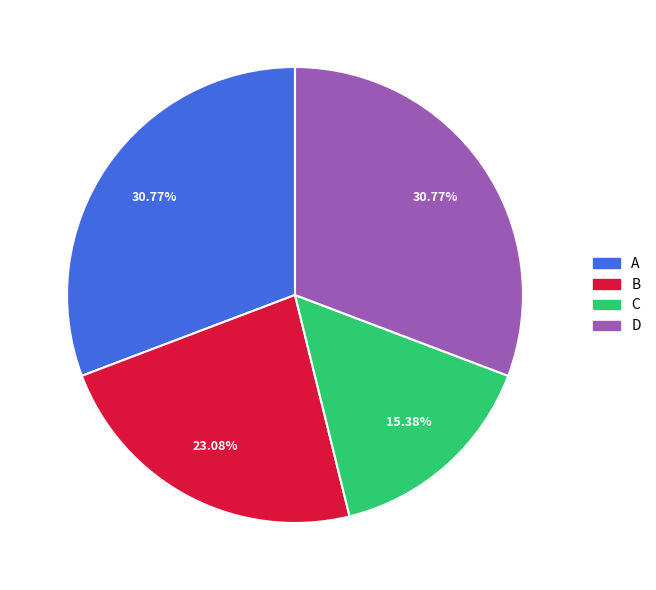

To the nearest percent, what portion does D represent?

31%